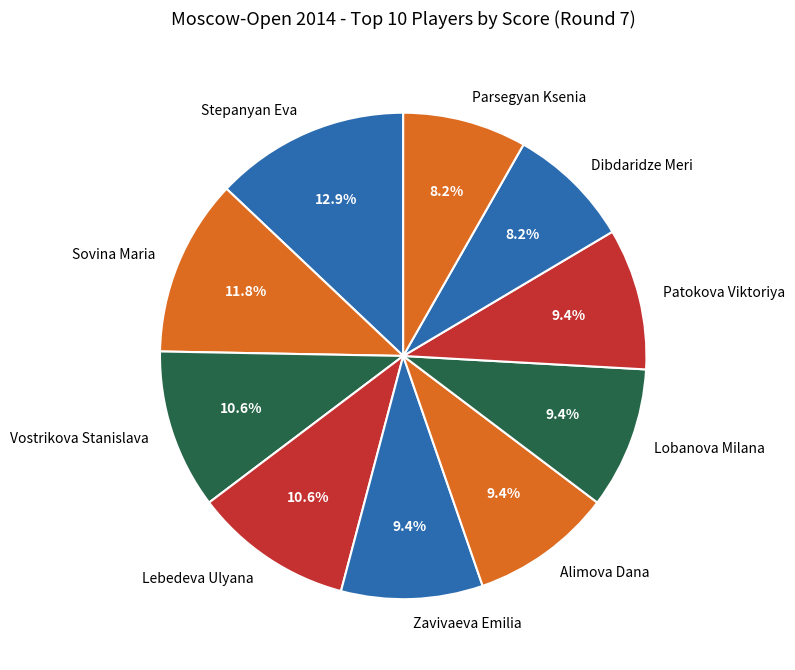

How many slices are in this pie chart?

10